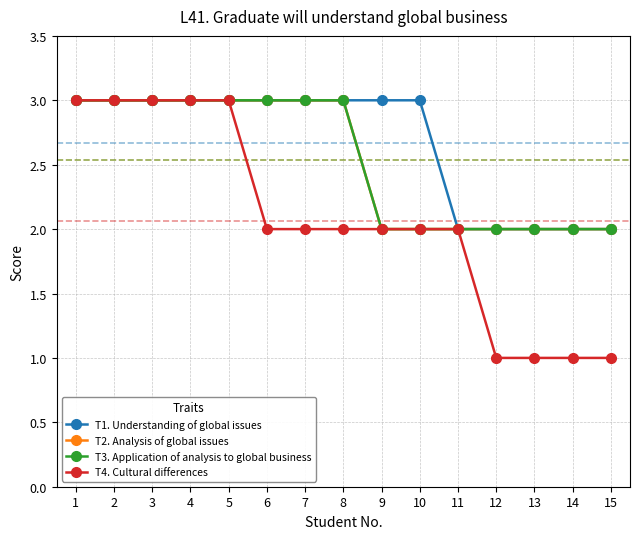

True or false: T4. Cultural differences has more than 2 points higher than both neighbors.

False